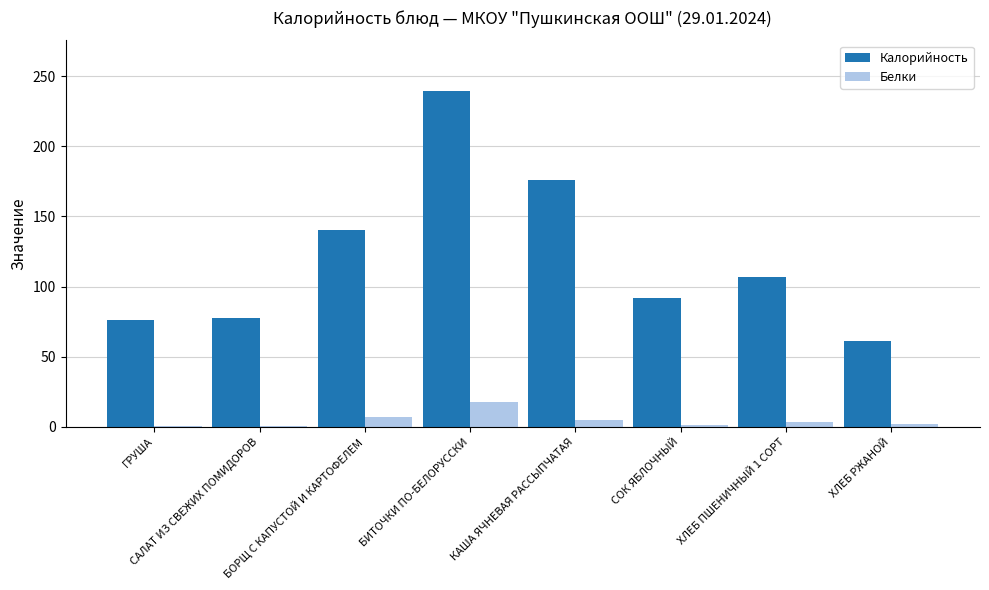

How many data points does each series have?

8